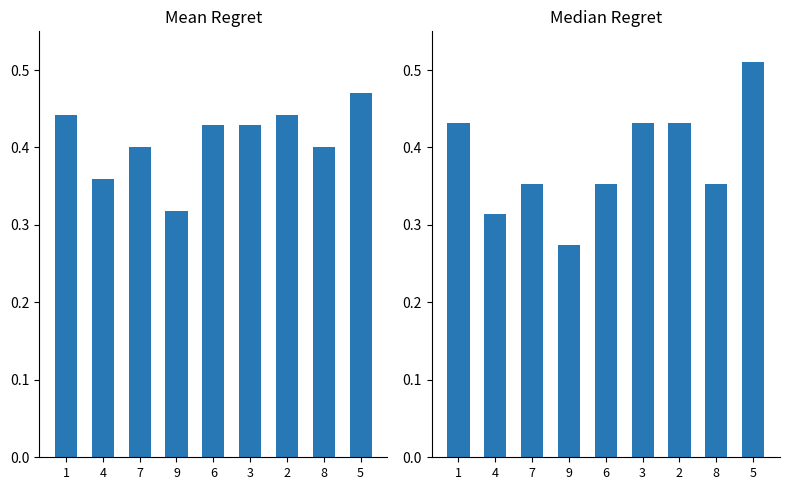

What is the spread (max minus min) of values at 6?

0.1